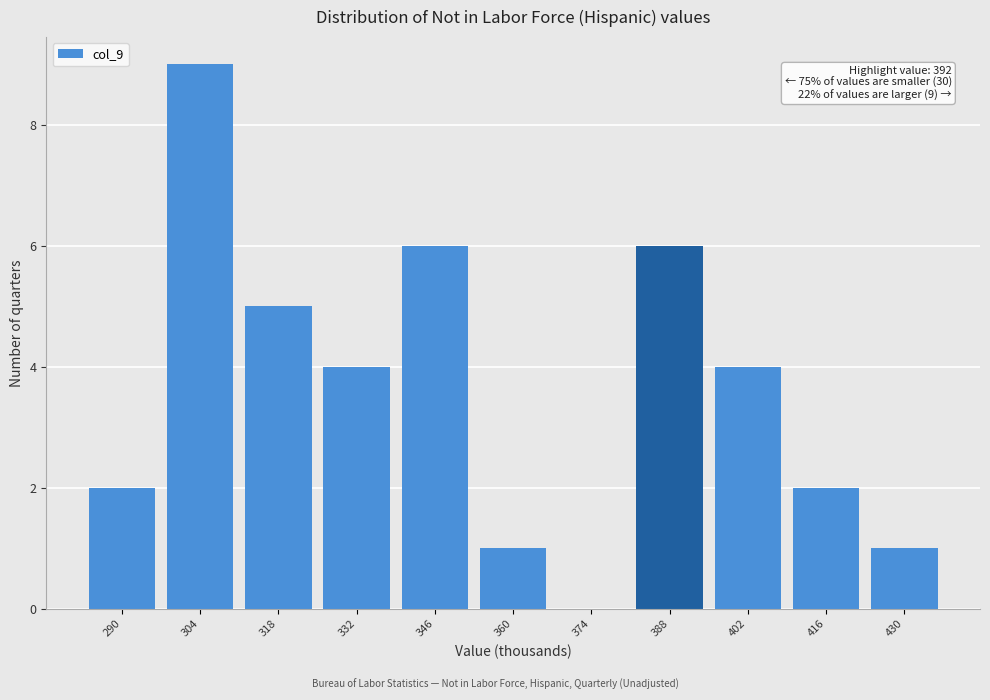

Reading left to right, what are all the values shown in this chart?

290=2	304=9	318=5	332=4	346=6	360=1	374=0	388=6	402=4	416=2	430=1